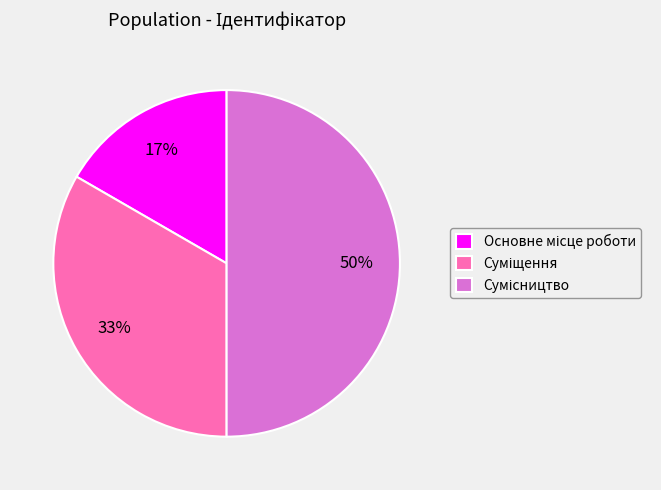

To the nearest percent, what is the difference between the largest and smallest slice percentages?

33%